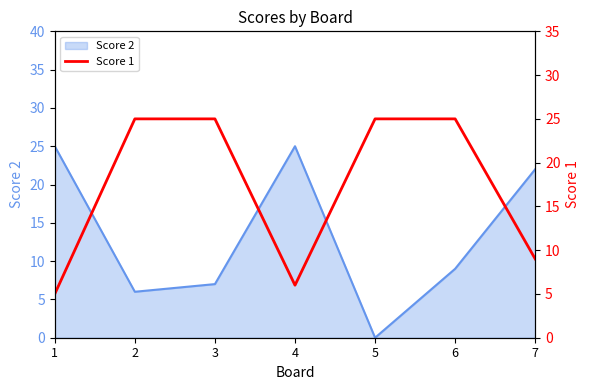

What is the highest value of the Score 2 series?

25